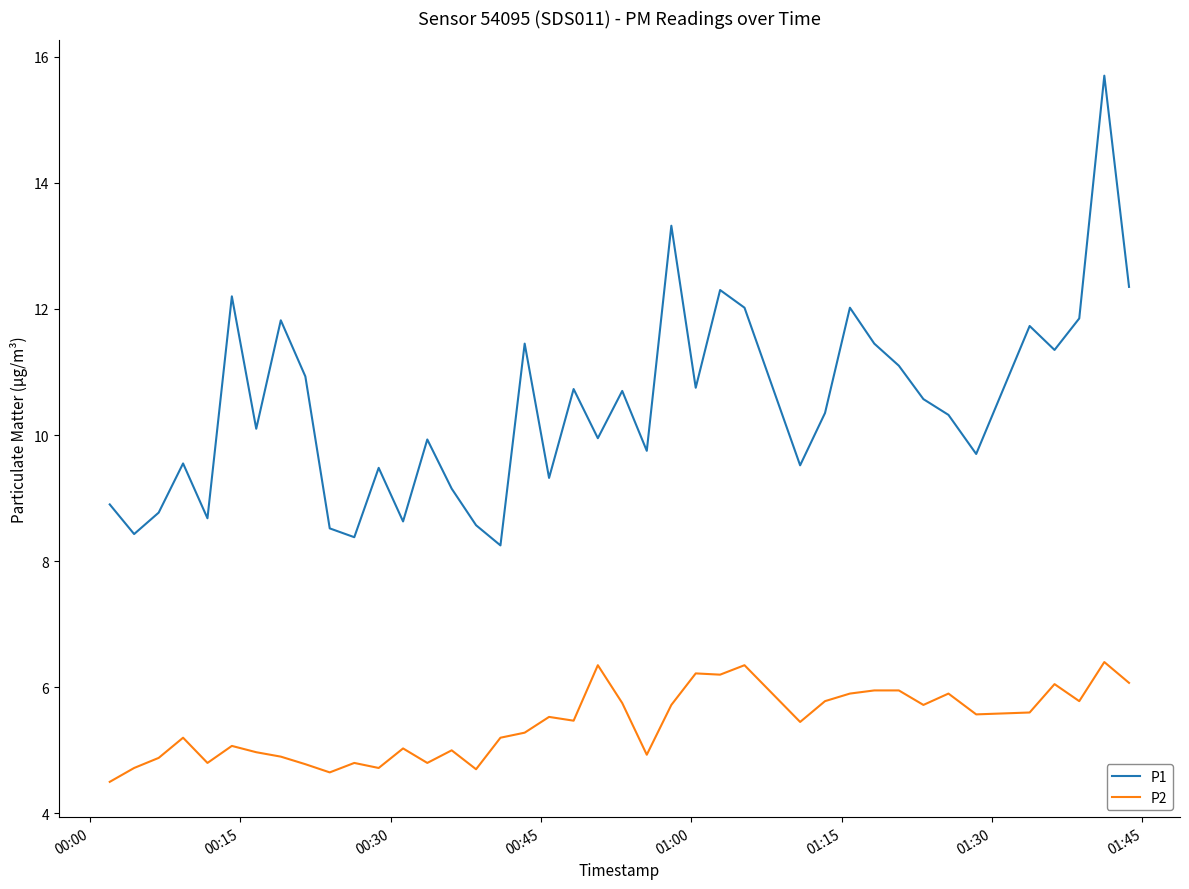

What is the maximum value shown in the chart?

15.7